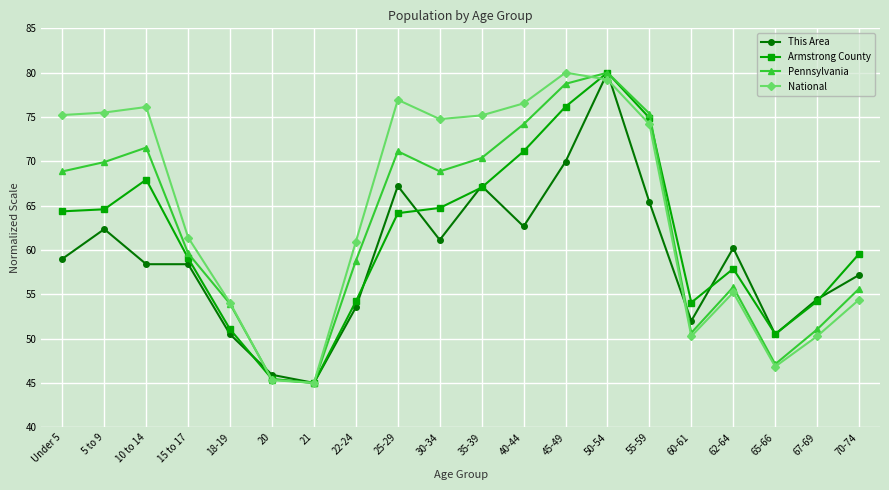

Which series has the largest total across all categories?

National